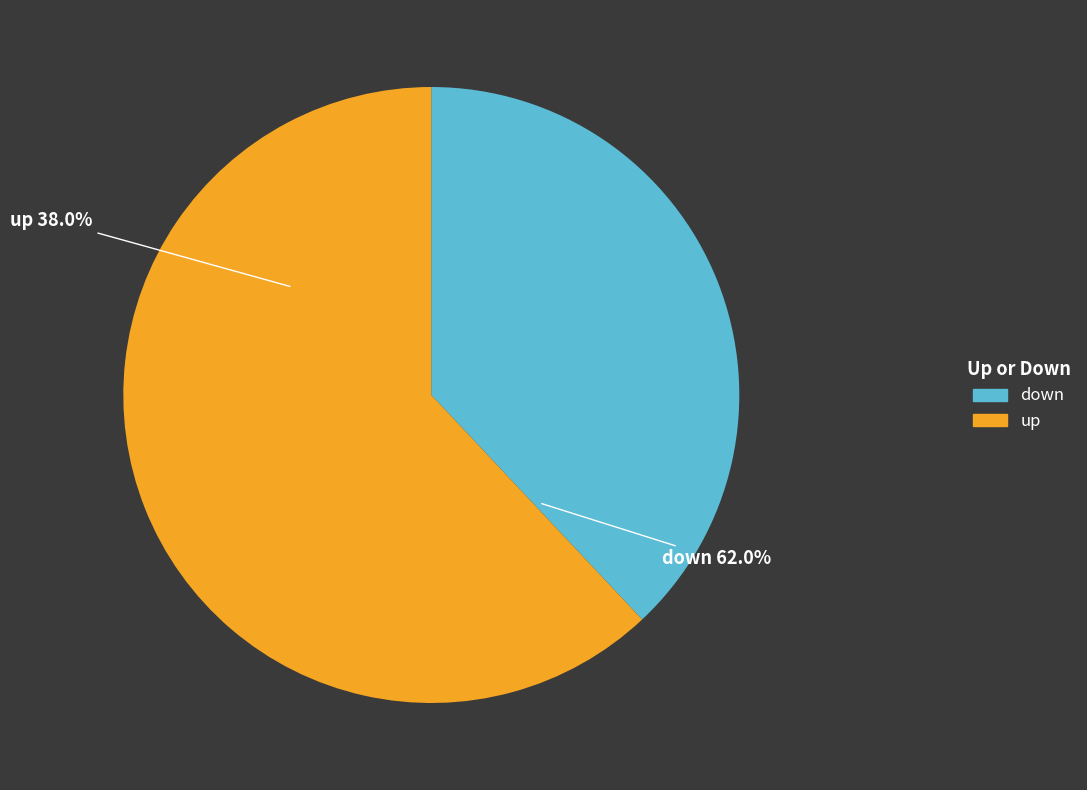

What is the change in value from up to down?

+24